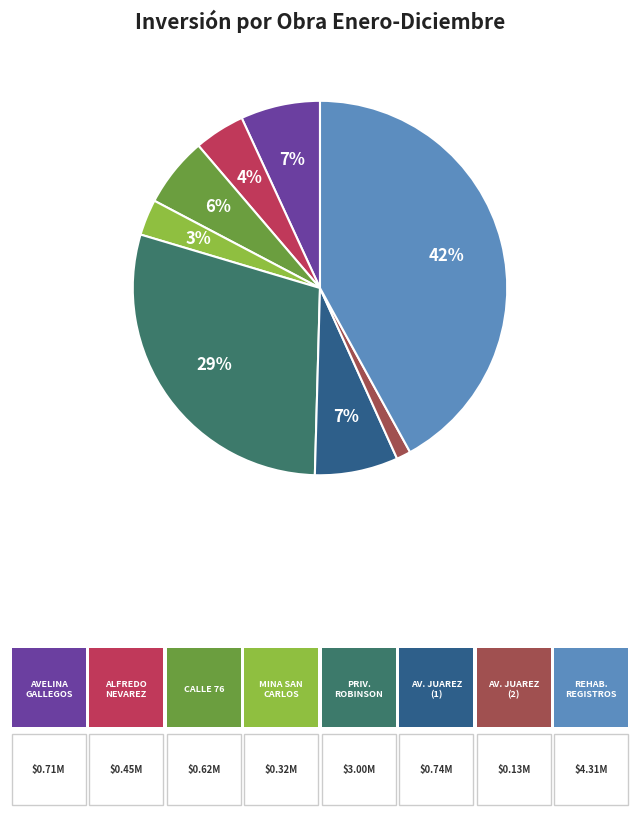

To the nearest percent, what is the difference between the largest and smallest slice percentages?

41%